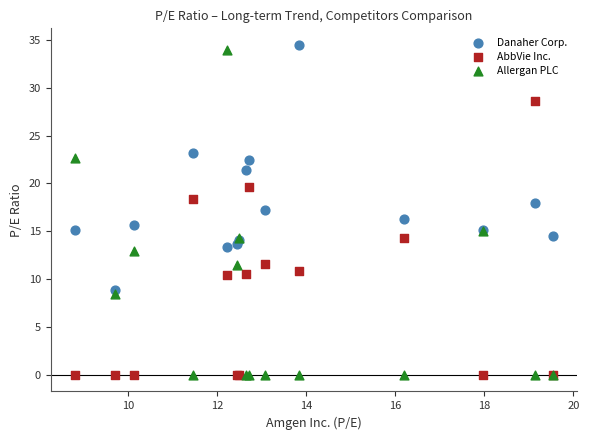

Which series has the widest spread of Y values?

Allergan PLC